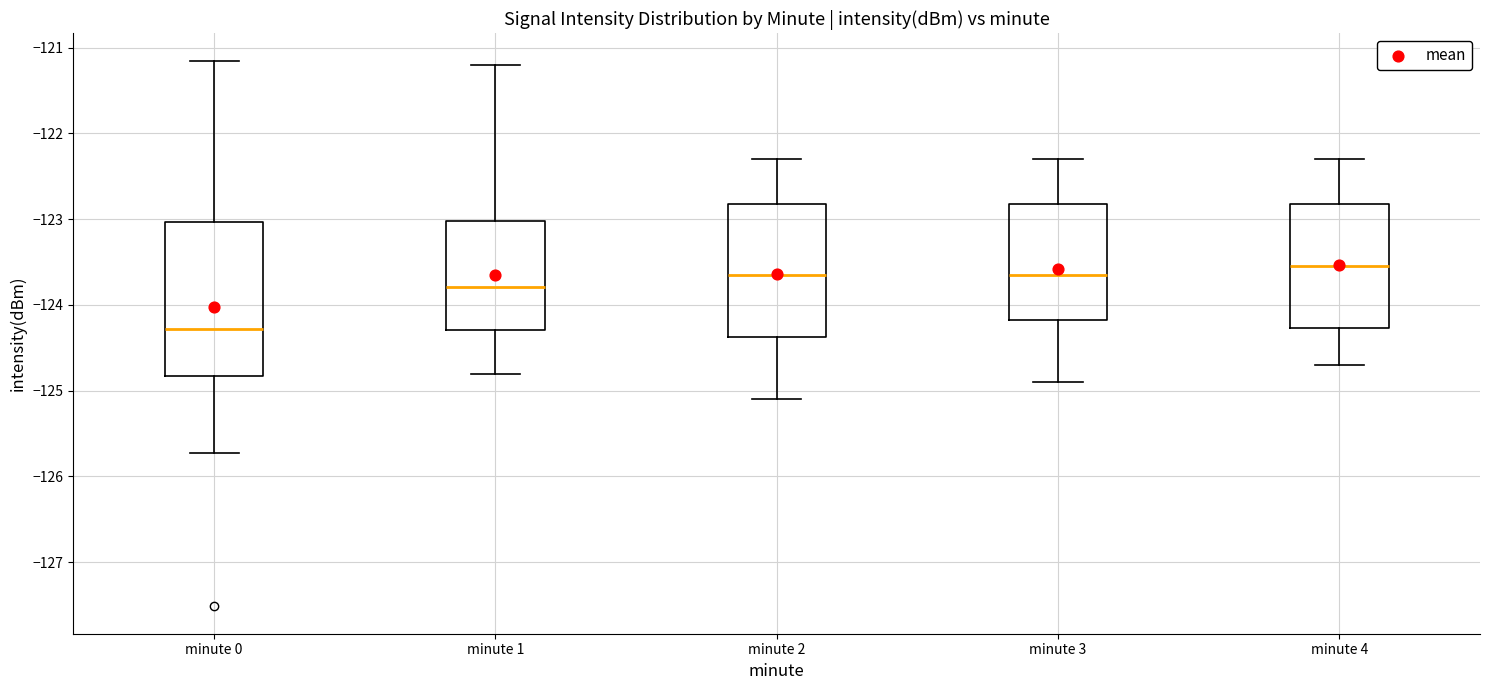

Where does the median line of the box for minute 4 sit on the y-axis? The values are not printed on the chart, so give them approximately, as read against the axis.

-123.5